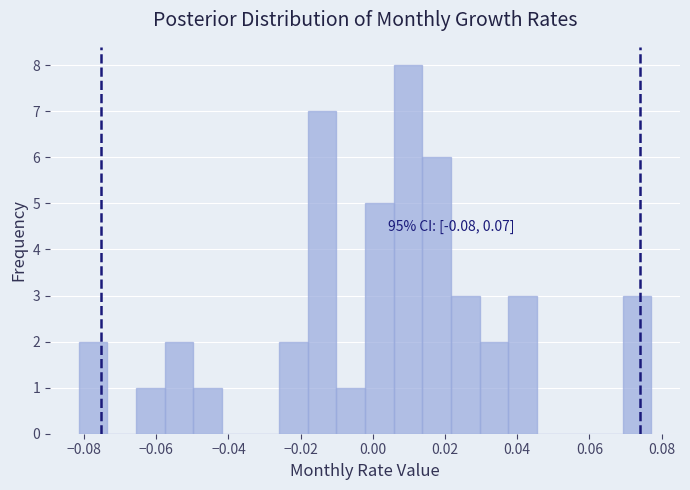

Around what value on the x-axis is the tallest bar? Give the approximate position of its centre, as read against the axis.

0.010